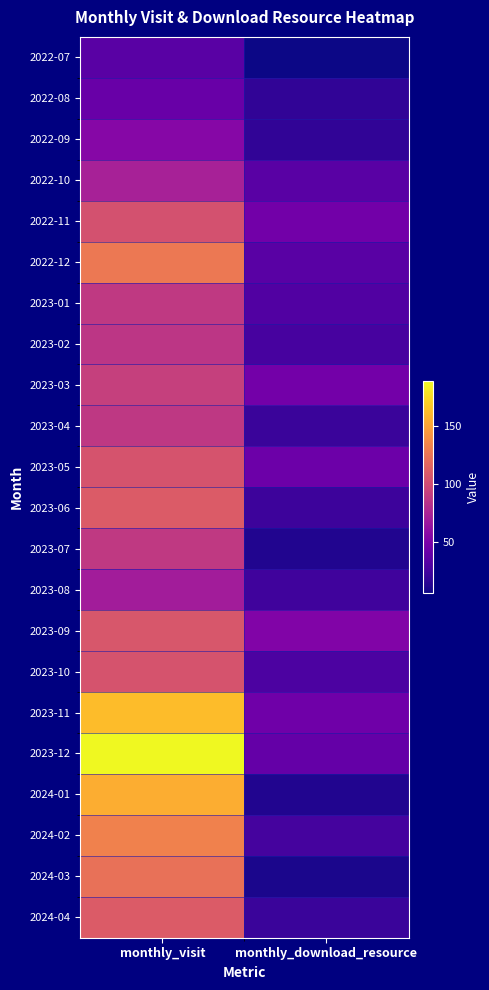

Which has a higher value, monthly_visit or monthly_download_resource?

monthly_visit